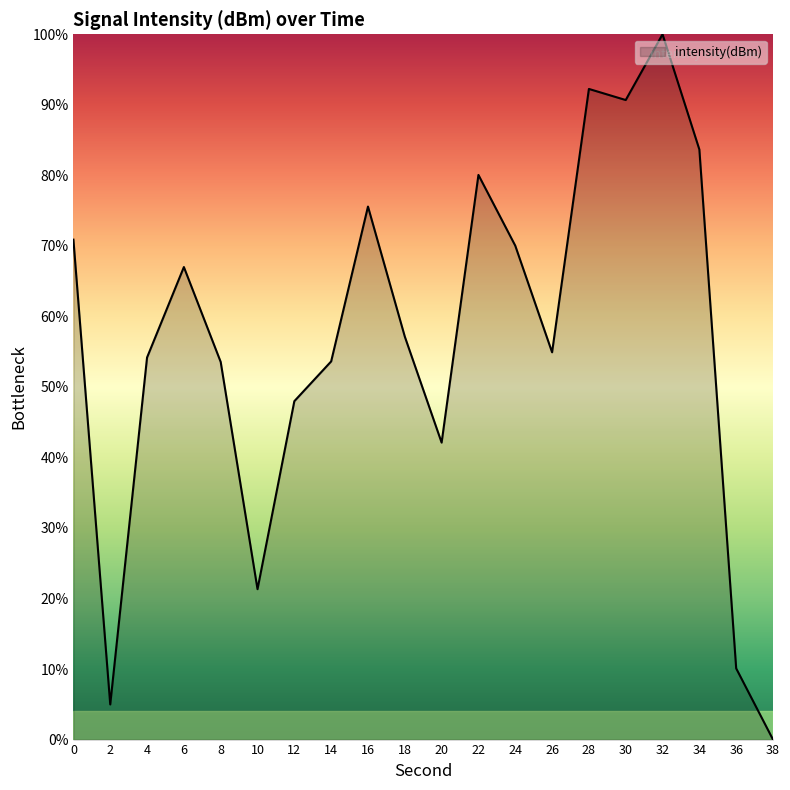

What is the difference between the maximum and minimum values?

100.0